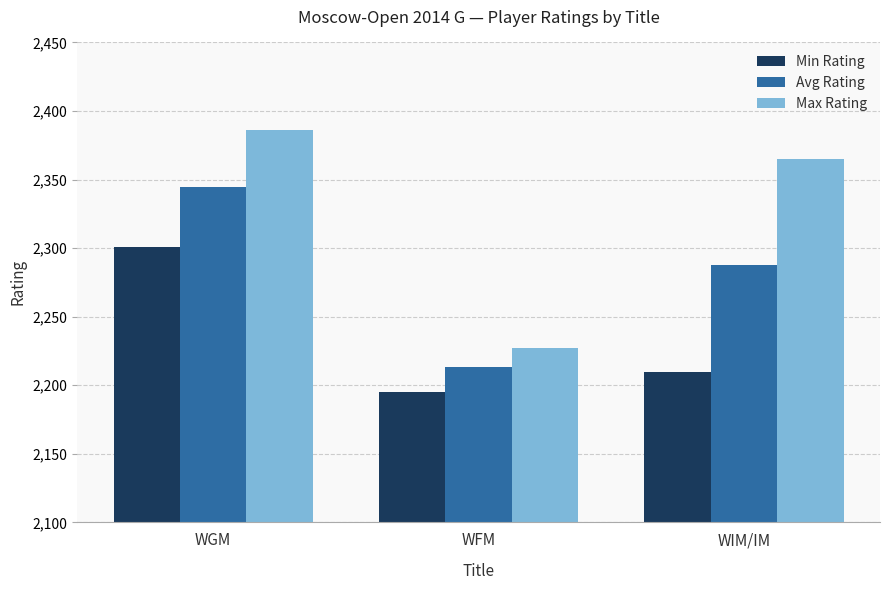

What is the difference between the highest and lowest values at WGM?

85.0